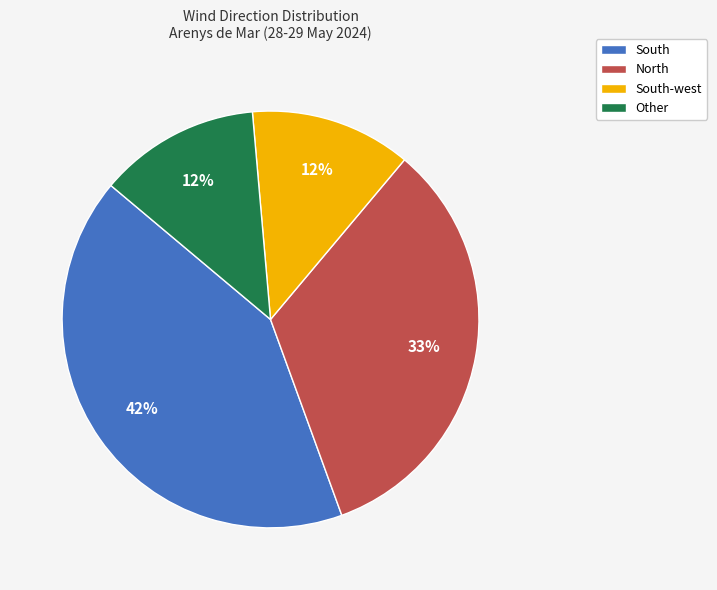

How many slices are in this pie chart?

4